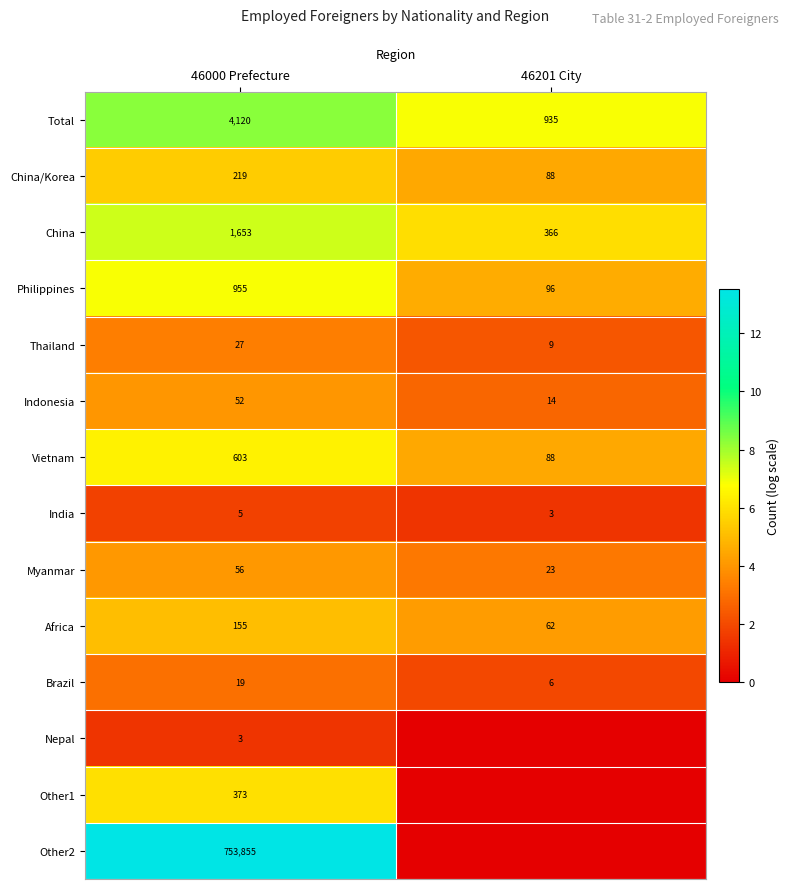

What value does the India series have at 46000 Prefecture?

5